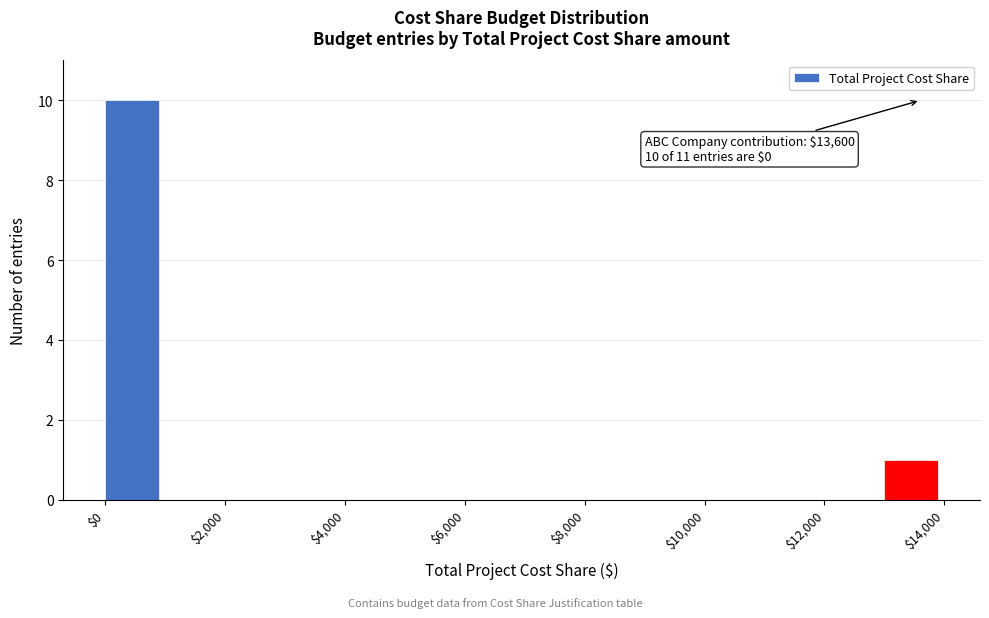

Over which range of the x-axis is the bar tallest?

0 to 1000